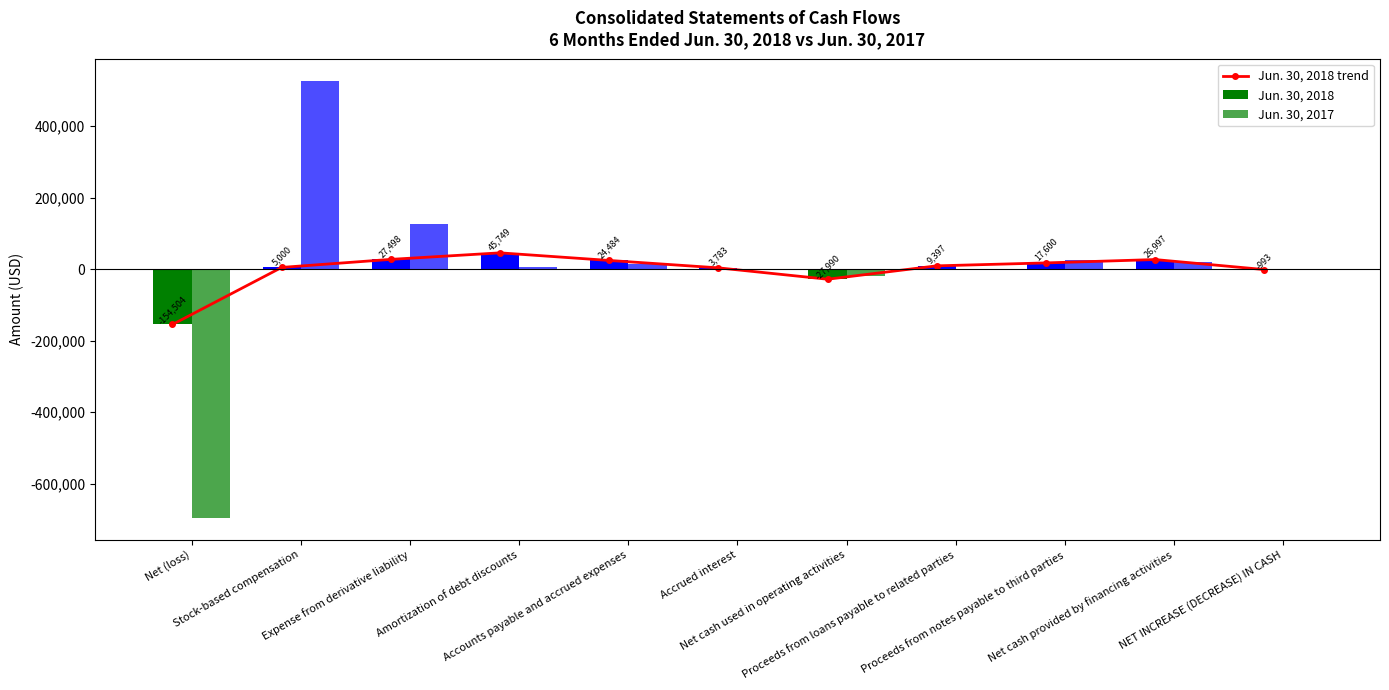

How many values in the Jun. 30, 2018 series are below 9397?

5